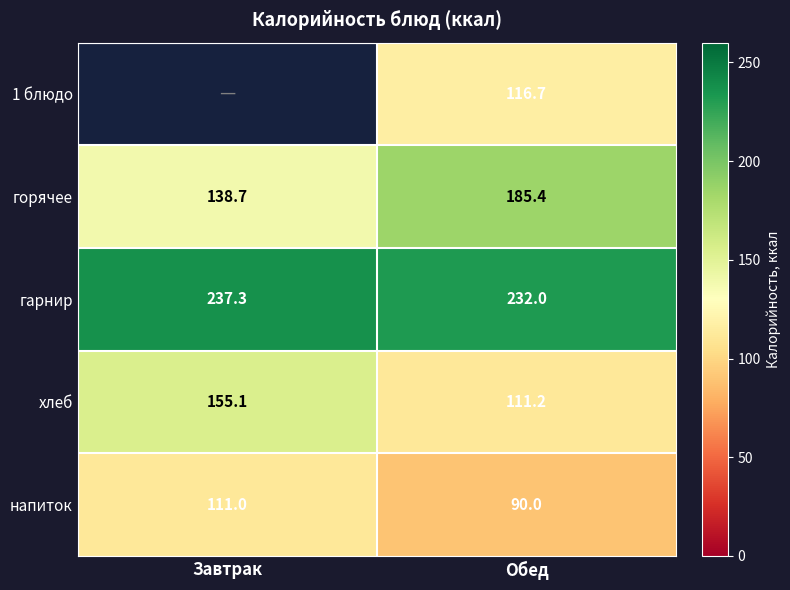

How many data points in горячее are less than 185?

1